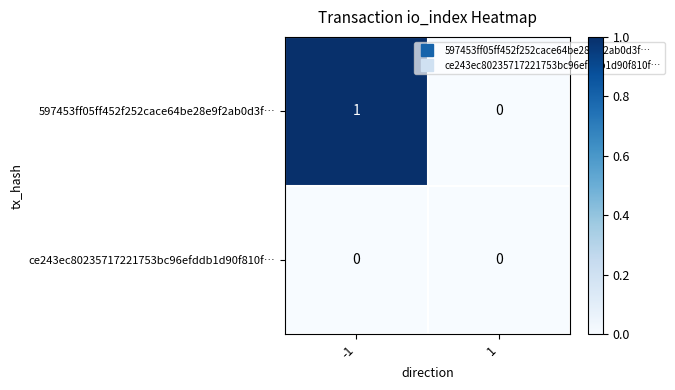

What is the difference between the highest and lowest values at -1?

1